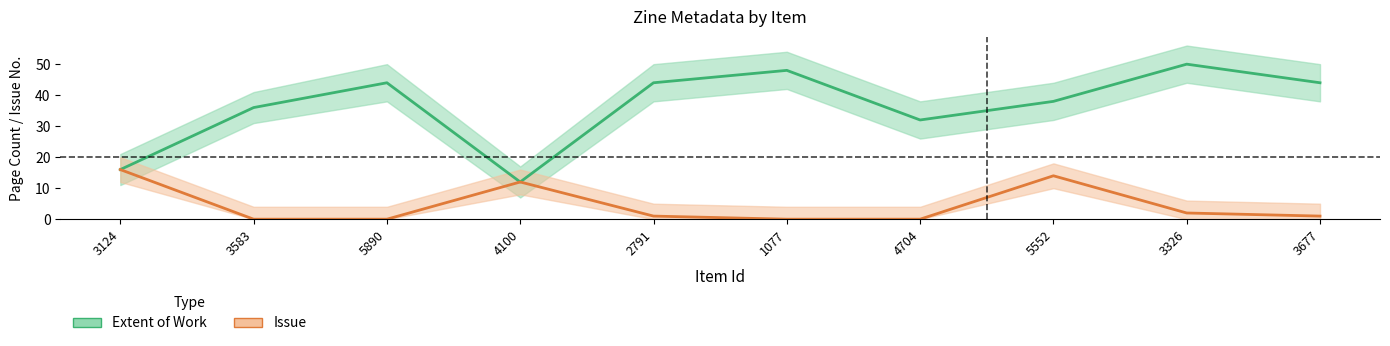

Is it true that Extent of Work equals 32 at 4704?

True